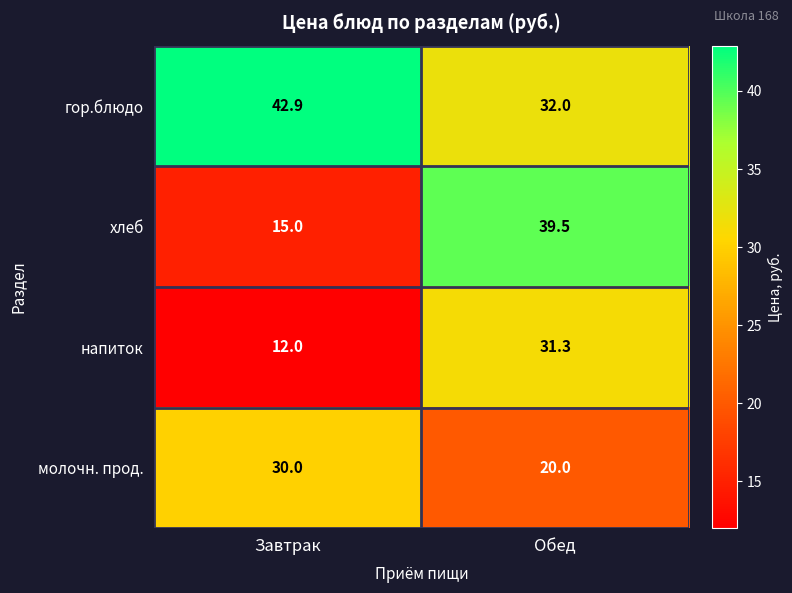

True or false: напиток has a value of 16.9 at Завтрак.

False